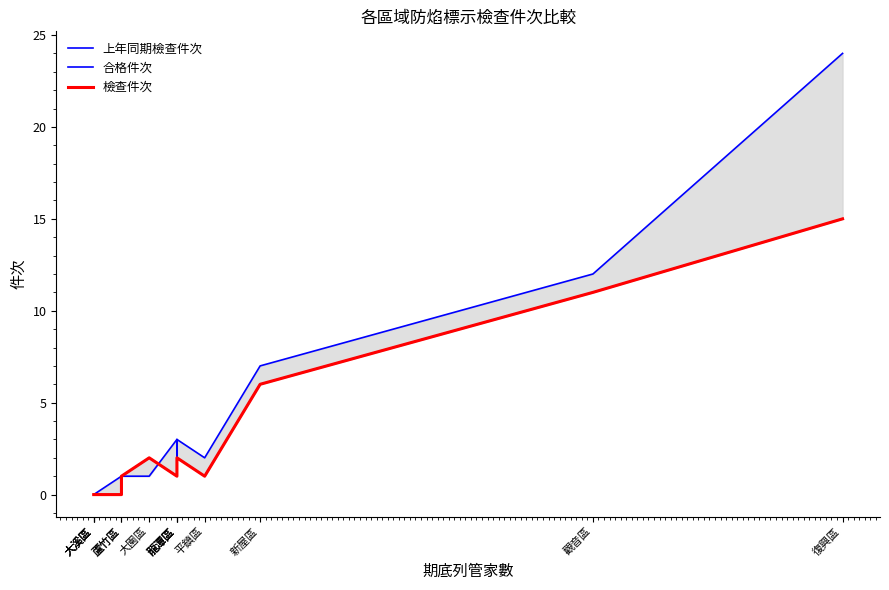

What value does the 檢查件次 series have at 新屋區?

6